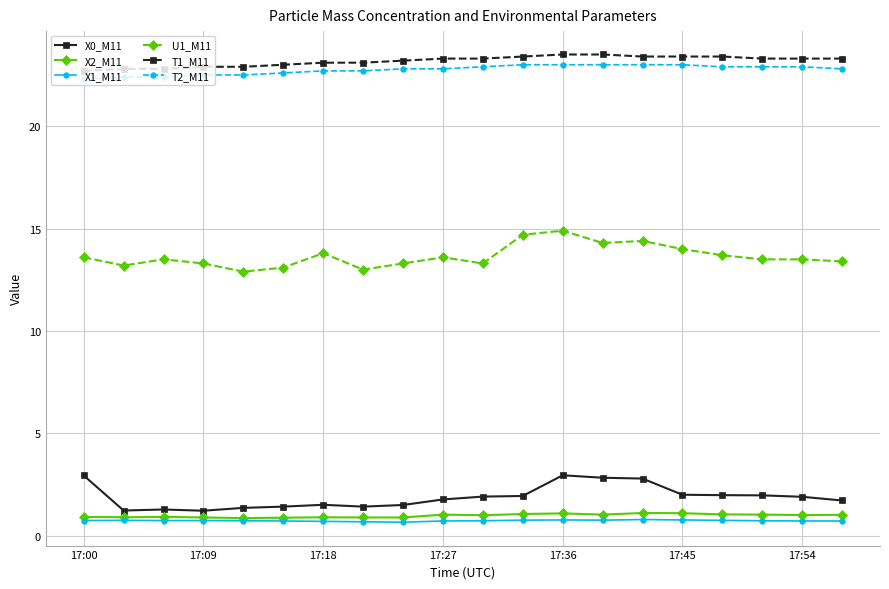

What are all the series names shown in the legend?

X0_M11, X2_M11, X1_M11, U1_M11, T1_M11, T2_M11